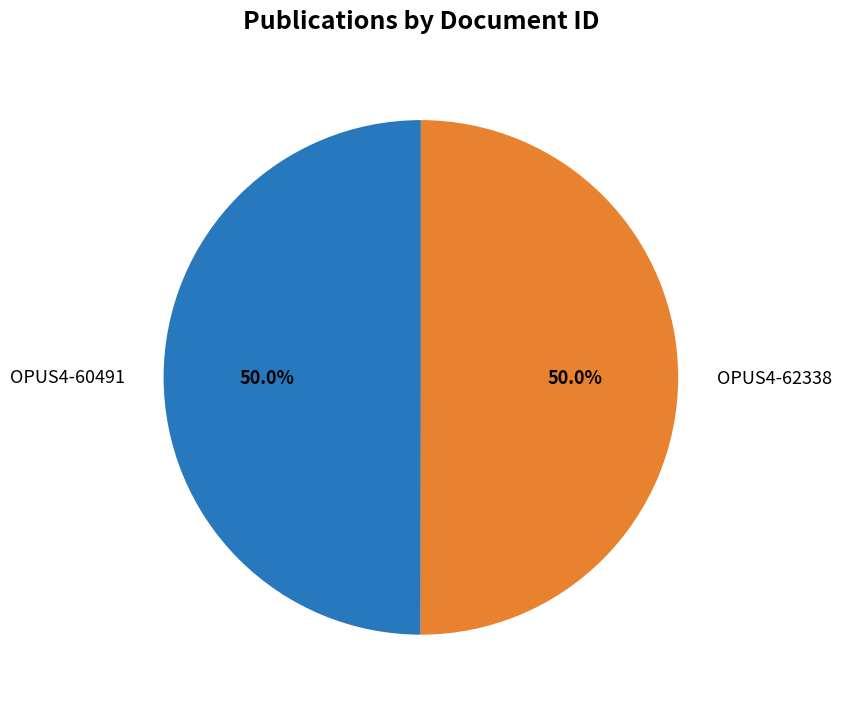

Do OPUS4-60491 and OPUS4-62338 together represent more than half of the pie?

Yes